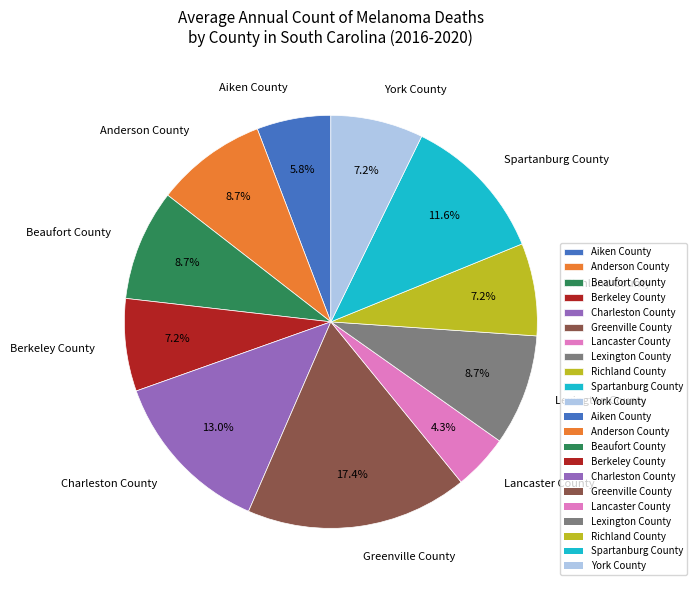

Combined, do Lexington County and Aiken County account for over 50%?

No